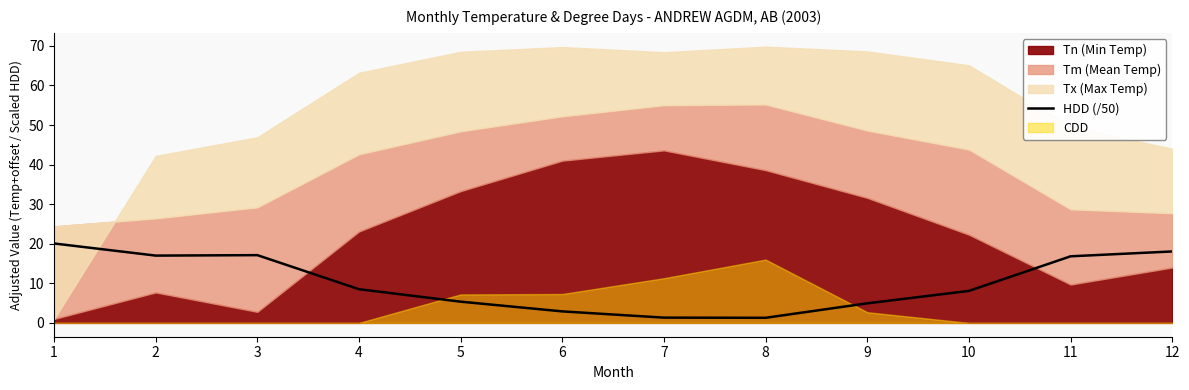

List the labels in order of value, largest first.

1, 12, 3, 2, 11, 4, 10, 5, 9, 6, 7, 8